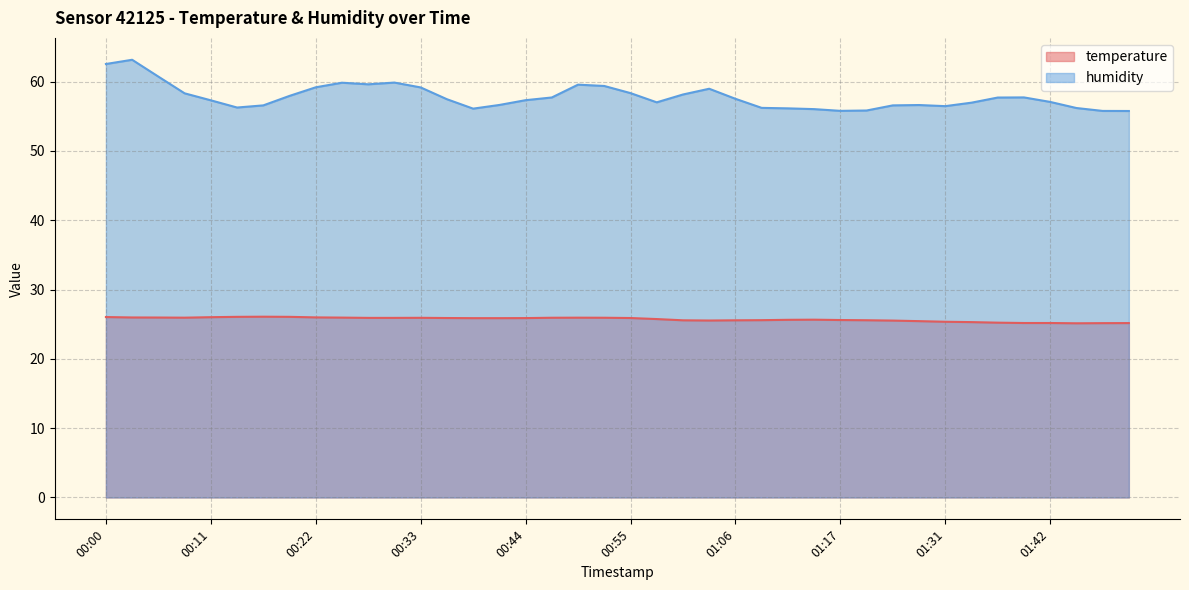

What is the lowest value of the humidity series?

55.8